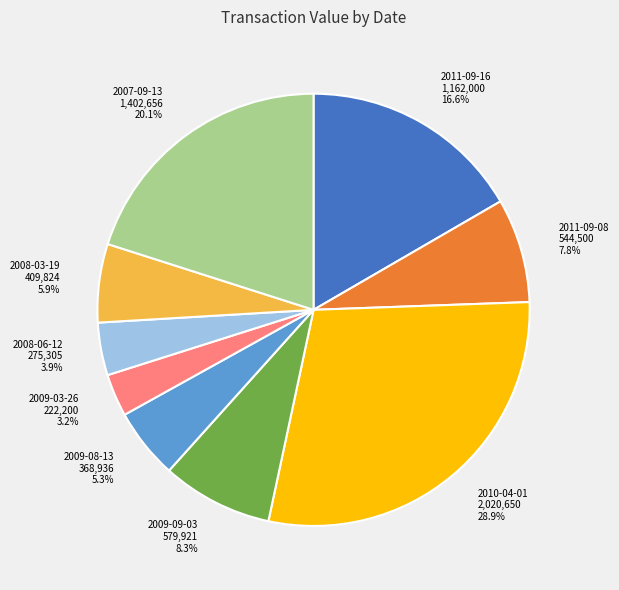

Is it true that 2010-04-01 is 29% of the pie?

True